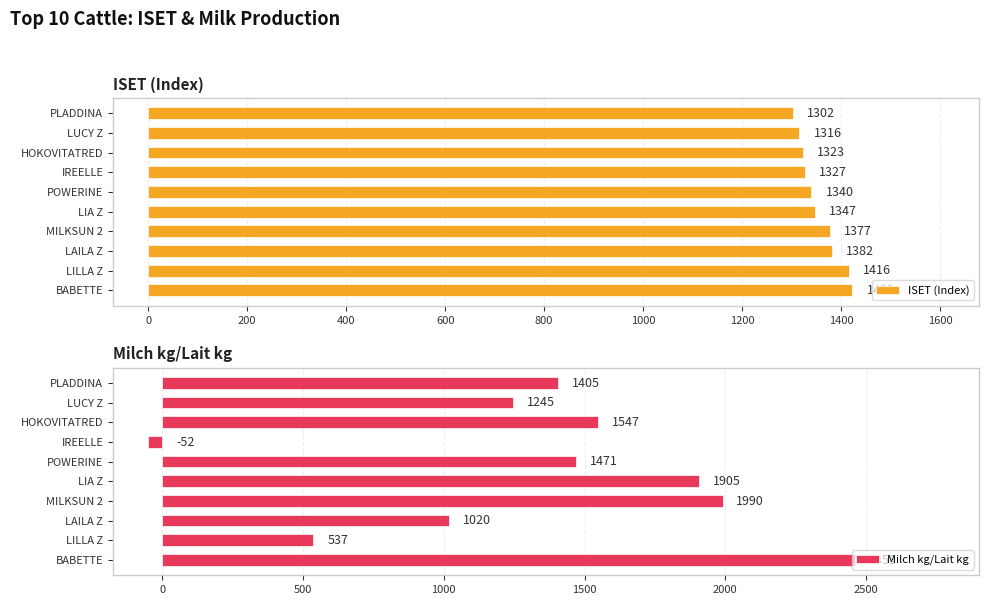

Is it true that ISET (Index) equals 1340 at POWERINE?

True